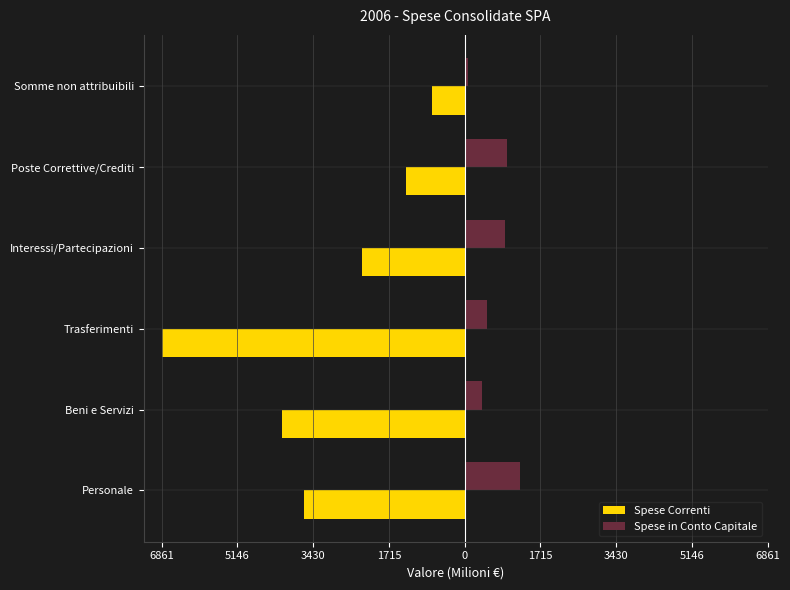

What is the greatest value displayed?

1258.0